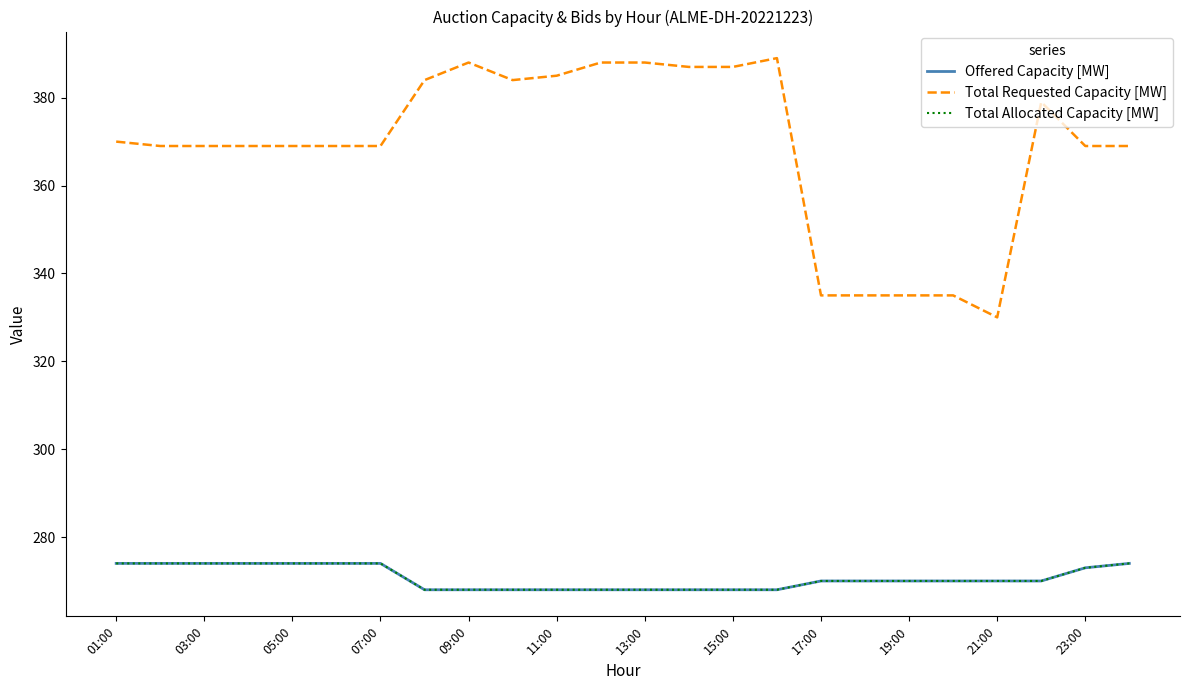

Reading right to left, transcribe all the data shown in this chart.

Offered Capacity [MW]: 274	273	270	270	270	270	270	270	268	268	268	268	268	268	268	268	268	274	274	274	274	274	274	274
Total Requested Capacity [MW]: 369	369	379	330	335	335	335	335	389	387	387	388	388	385	384	388	384	369	369	369	369	369	369	370
Total Allocated Capacity [MW]: 274	273	270	270	270	270	270	270	268	268	268	268	268	268	268	268	268	274	274	274	274	274	274	274